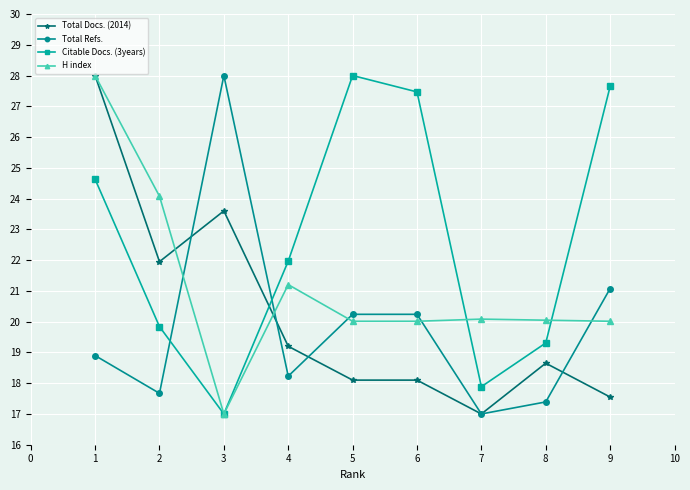

Where is the first local maximum for Total Refs.?

3